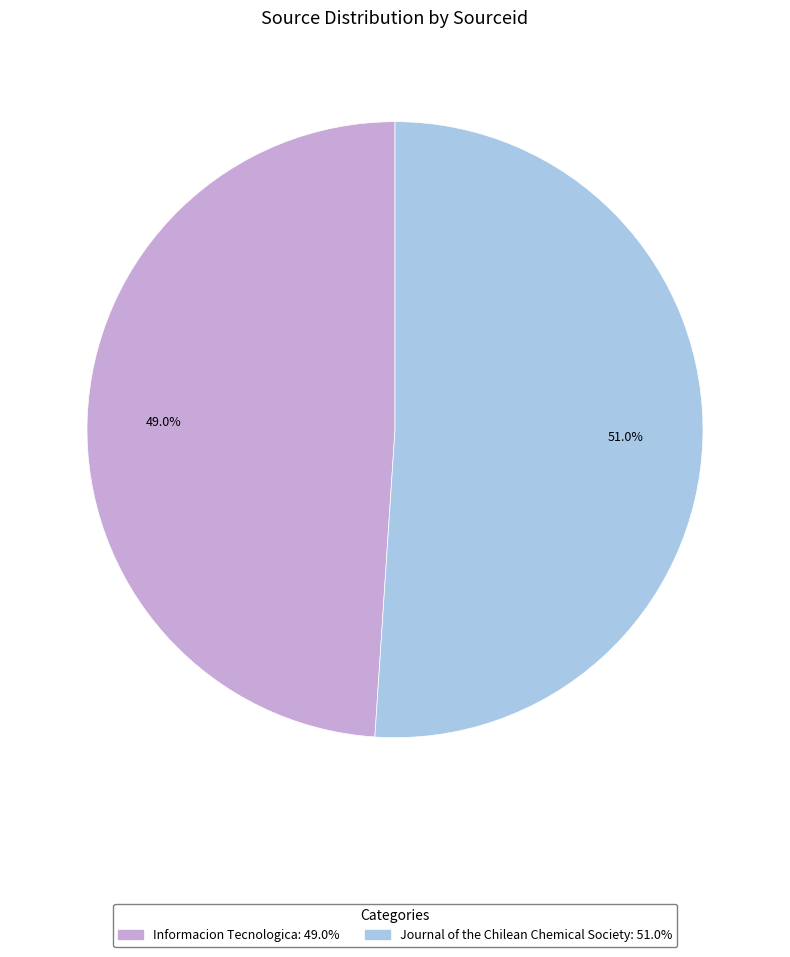

What is the largest slice in the pie chart?

Journal of the Chilean Chemical Society